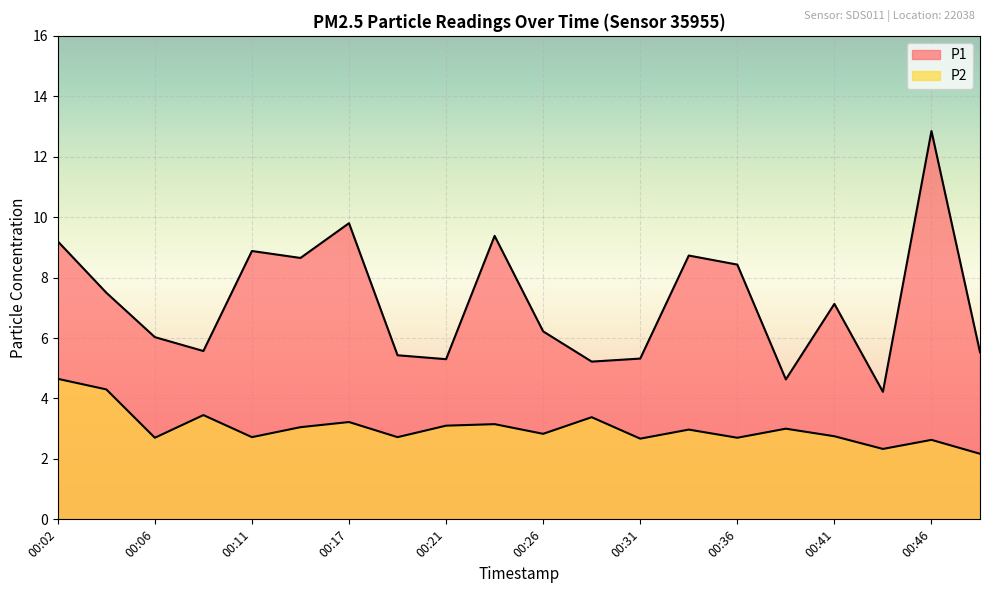

Count the number of categories in the chart.

20